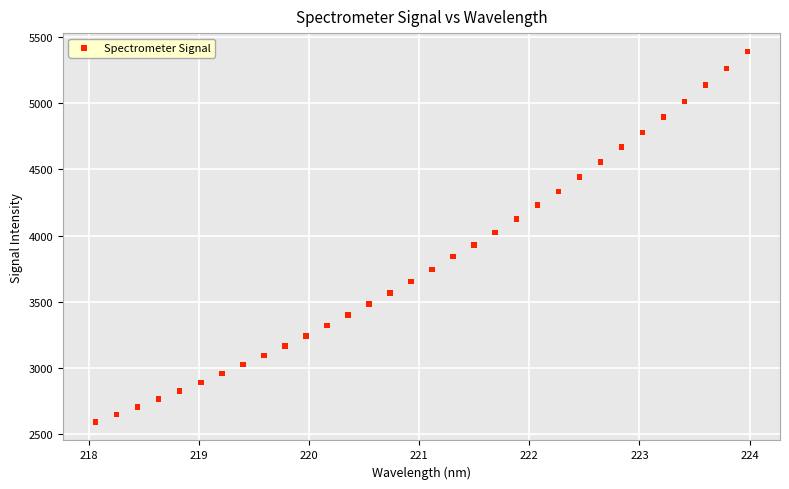

What is the range of Y values (max minus min)?

2792.5